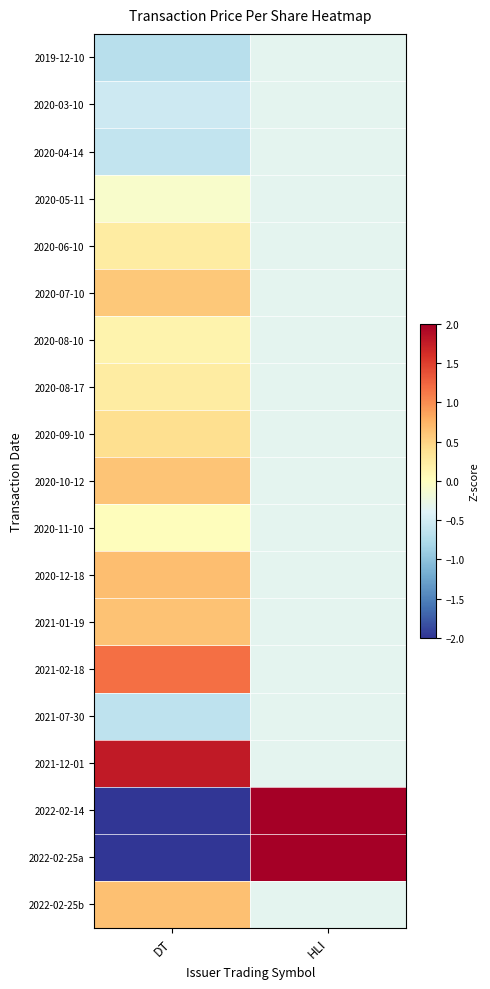

What is the difference between the highest and lowest values at HLI?

3.4